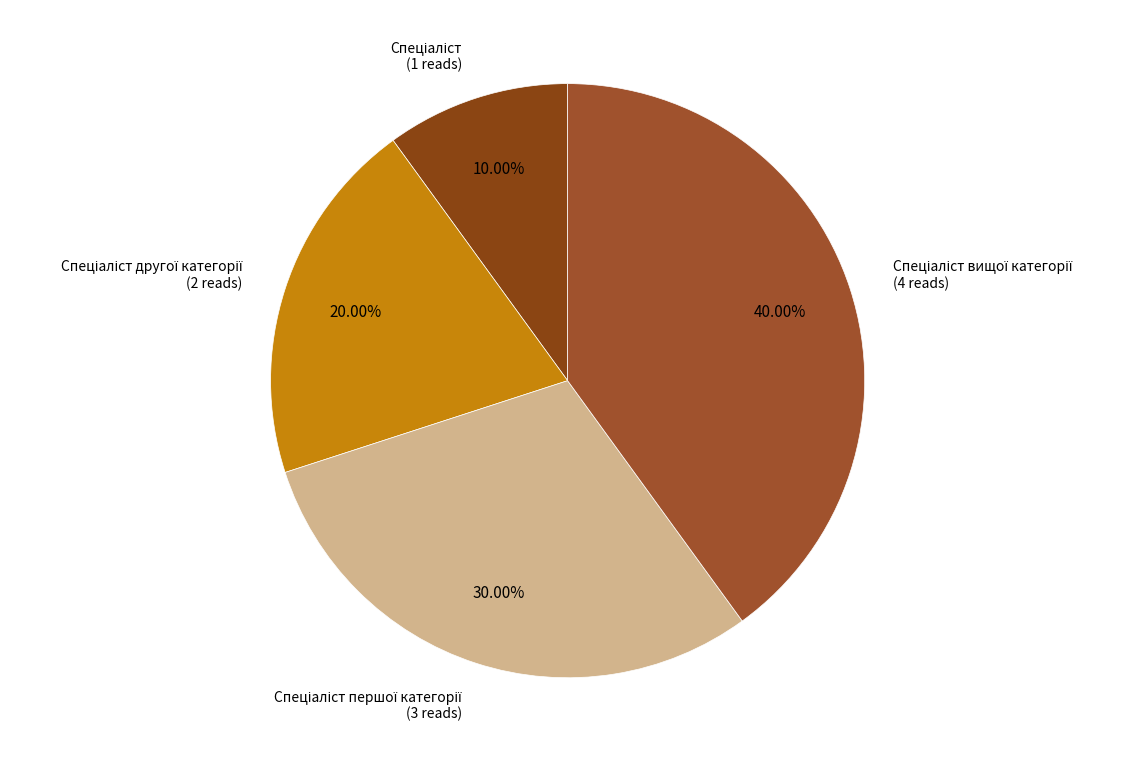

How many segments does this pie chart have?

4